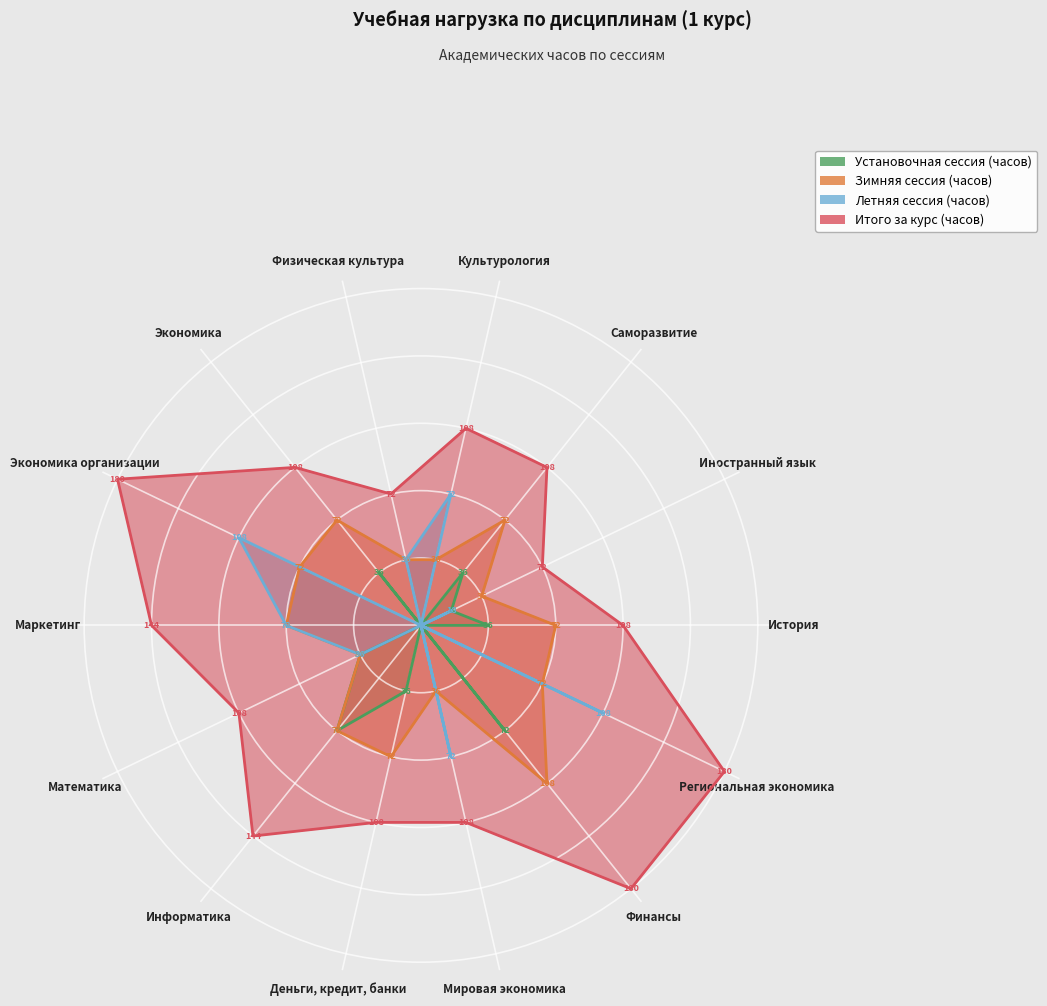

What is the label of the 7th point from the right?

Математика